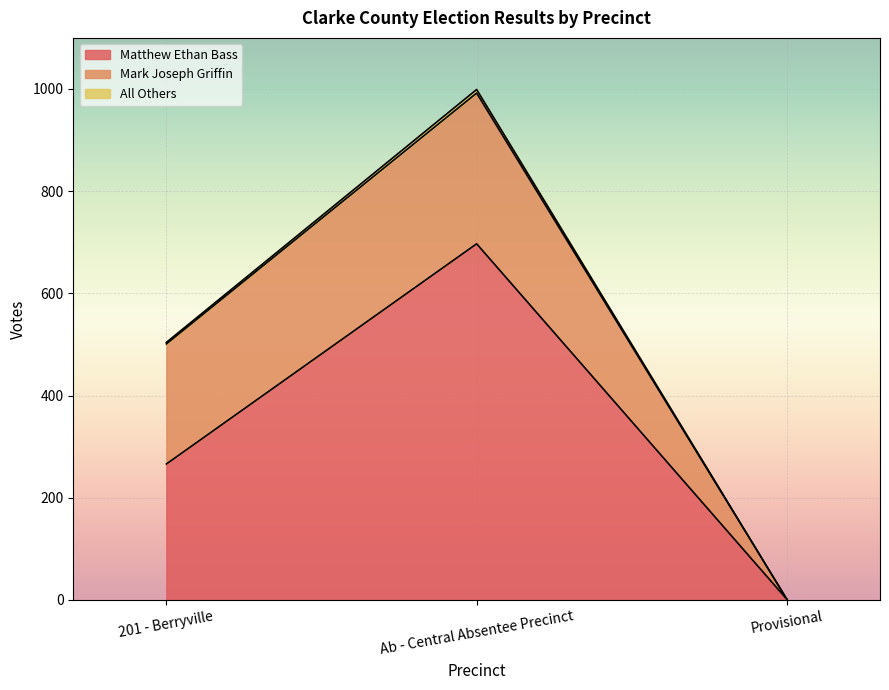

Does the chart display data point markers on the line(s)?

No